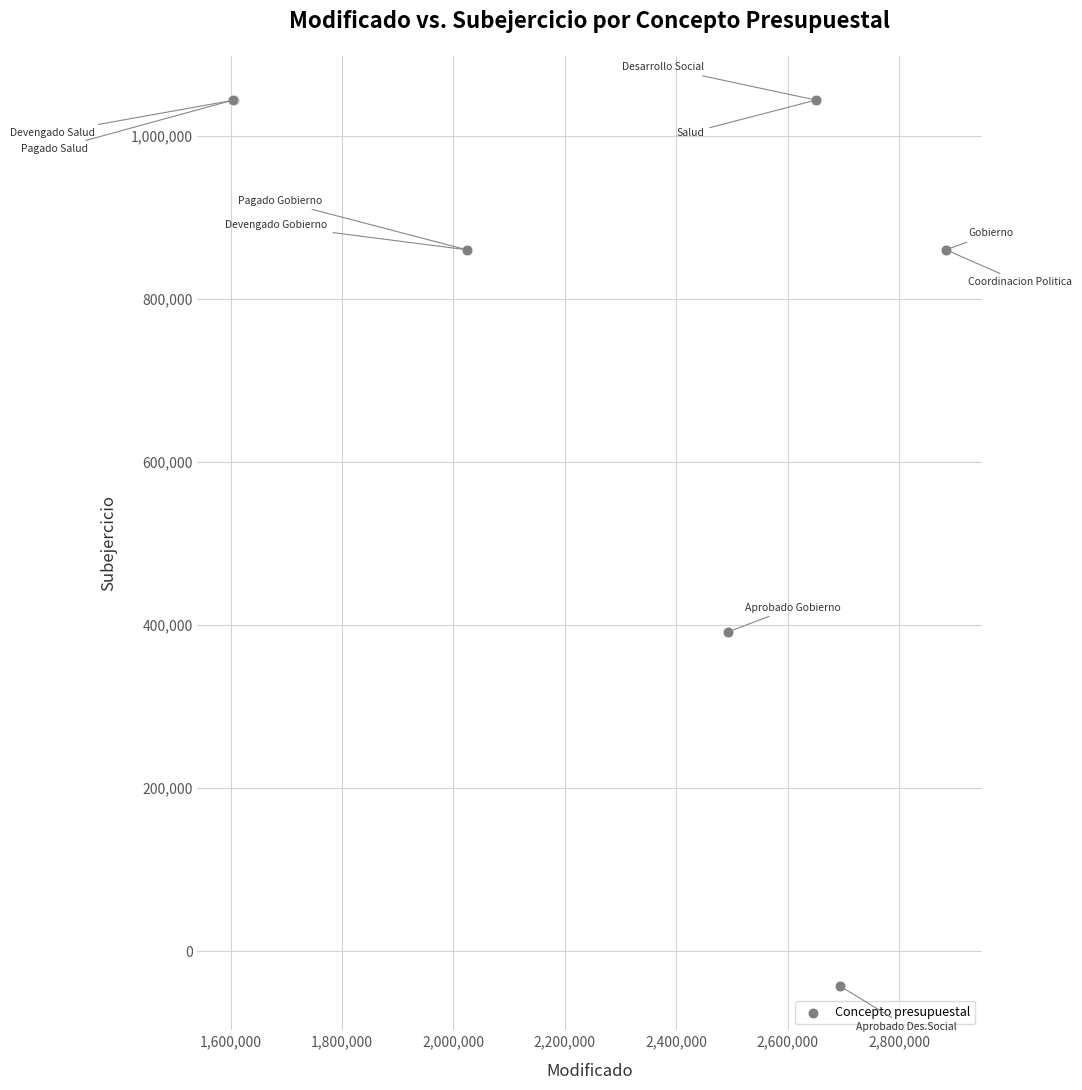

What Y value in the scatter plot is closest to 500673?

391530.9